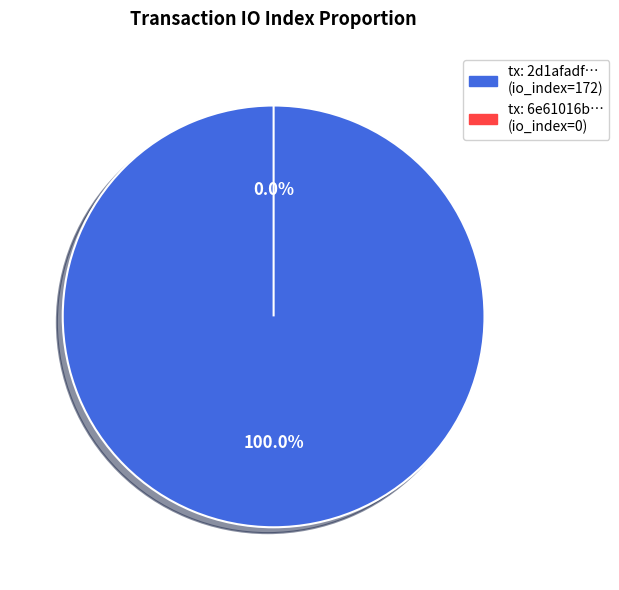

True or false: tx_index_0 accounts for 0% of the total.

True